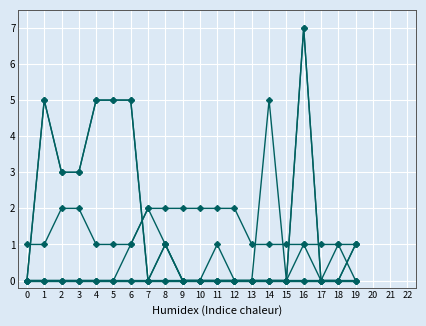

Is it true that Negative Word Count equals -1 at 0?

False